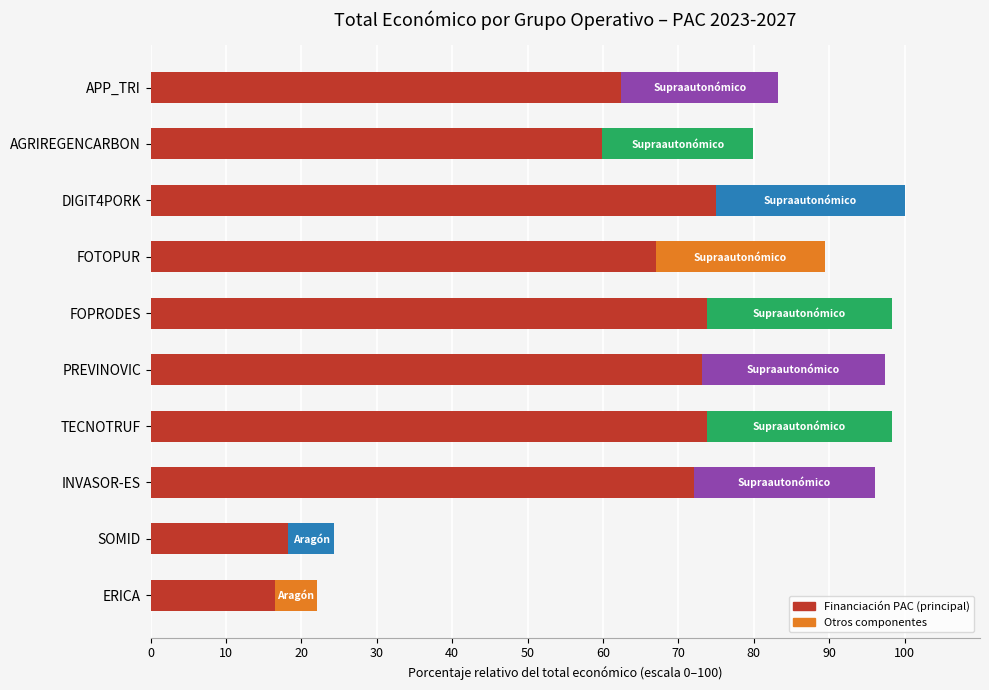

Which category has the highest value in the Financiación PAC (principal) series?

DIGIT4PORK